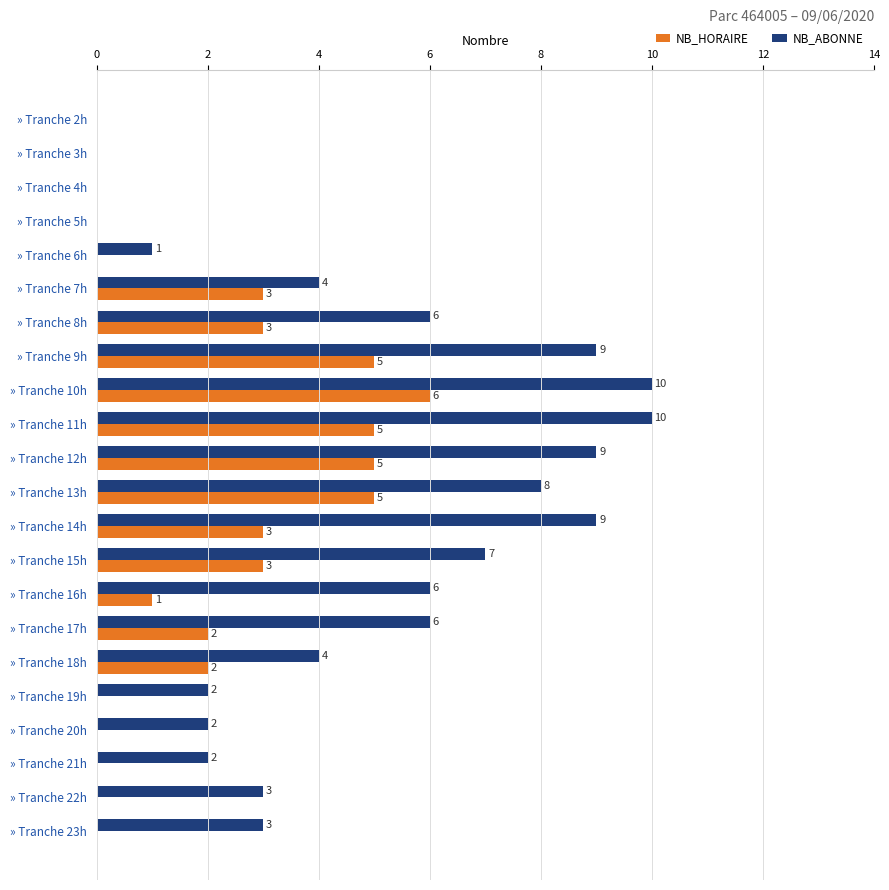

Which series has the widest spread of values?

NB_ABONNE